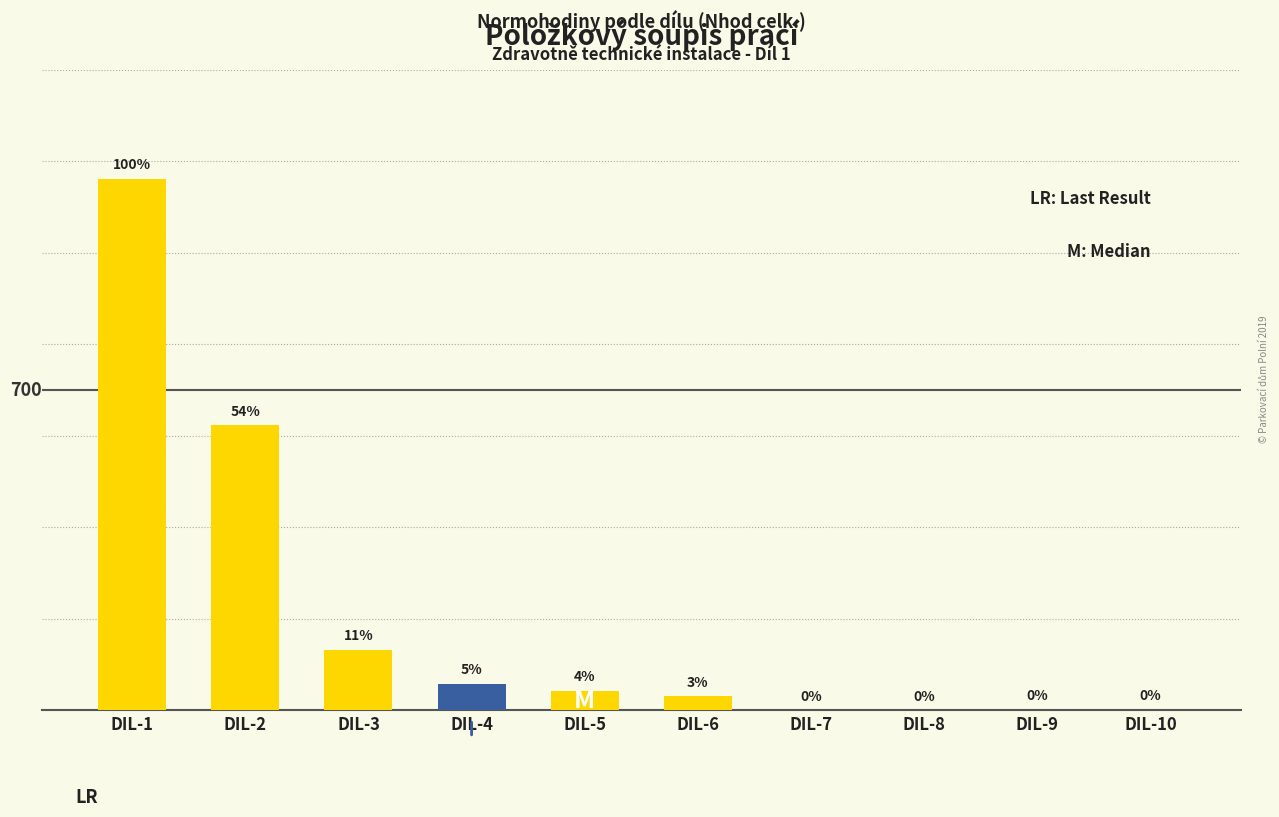

What is the change in value from DIL-5 to DIL-9?

-41.4